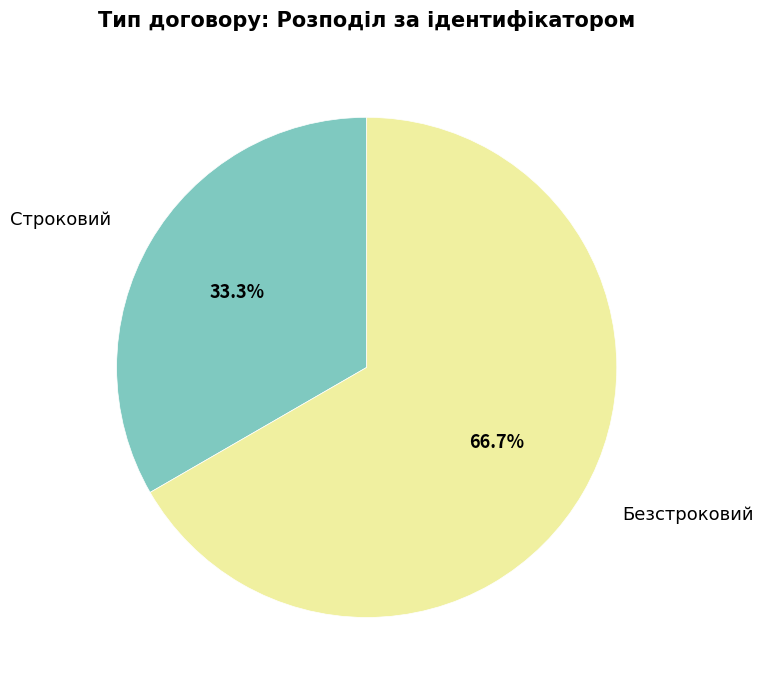

Does Строковий represent more than half of the total?

No